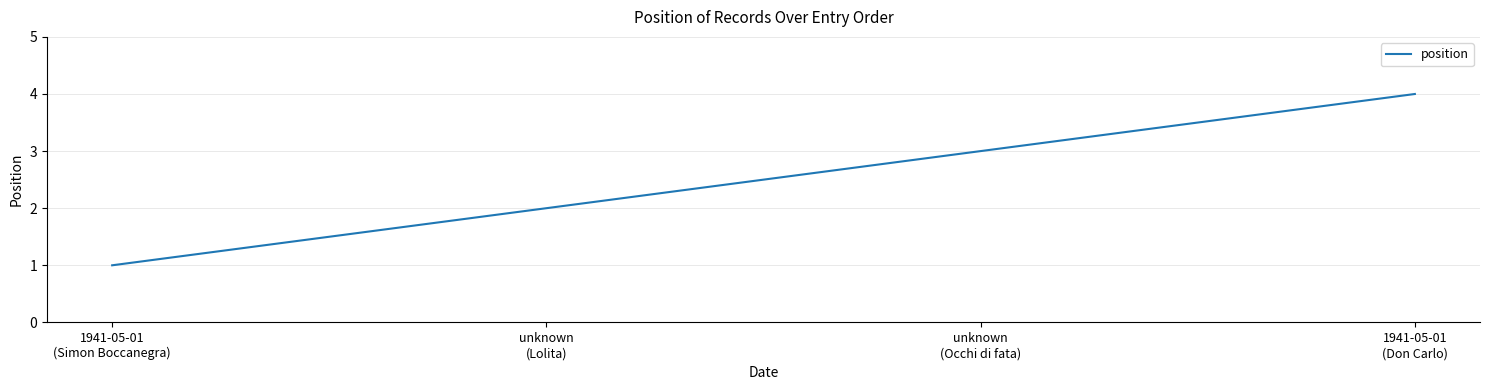

How many categories are shown in the chart?

4